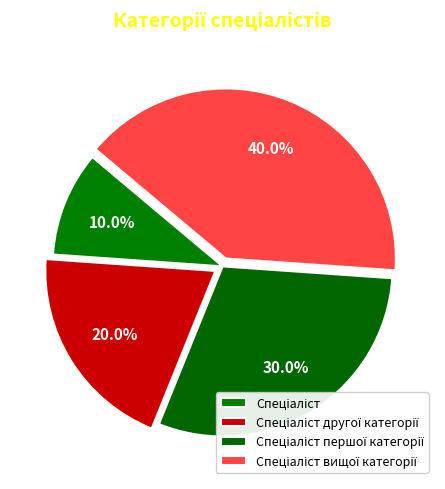

To the nearest percent, what percentage of the pie is Спеціаліст першої категорії?

30%